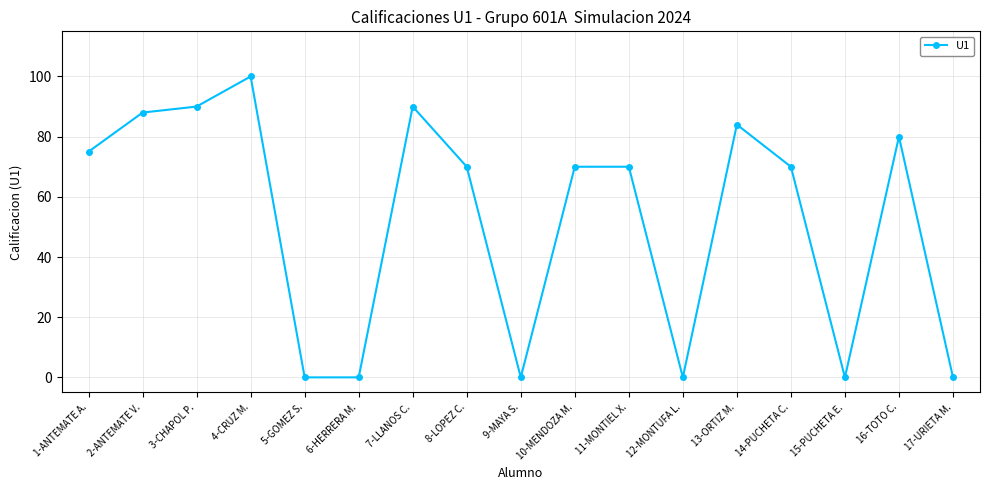

At which label does the data first exceed 70?

1-ANTEMATE A.